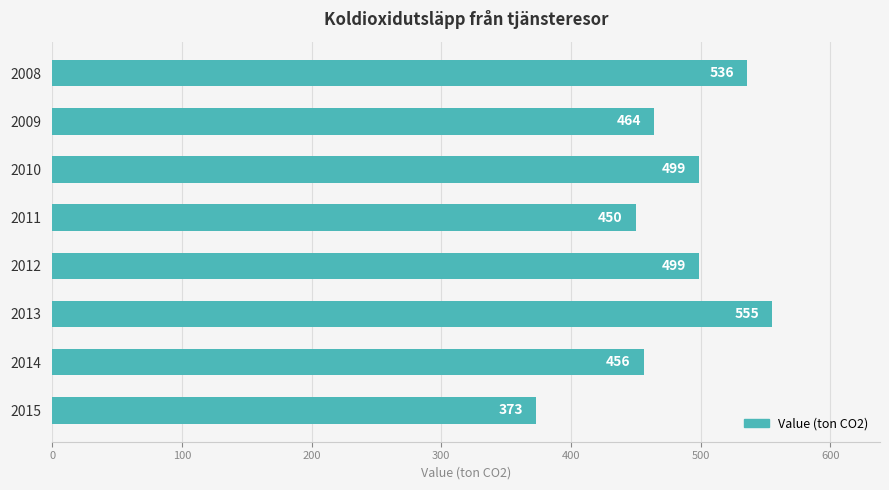

Which label corresponds to the largest value in the chart?

2013